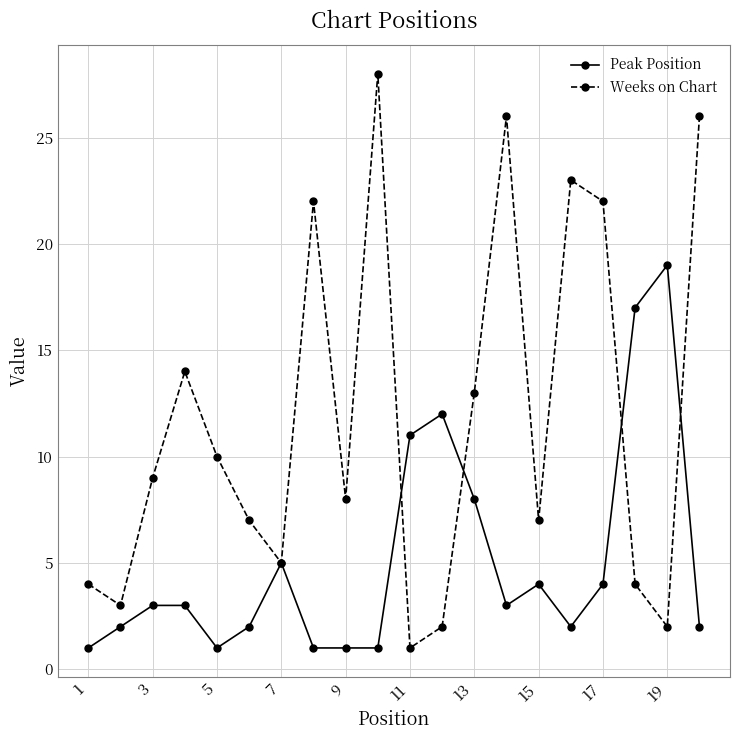

How many data points in Weeks on Chart are less than 9?

10